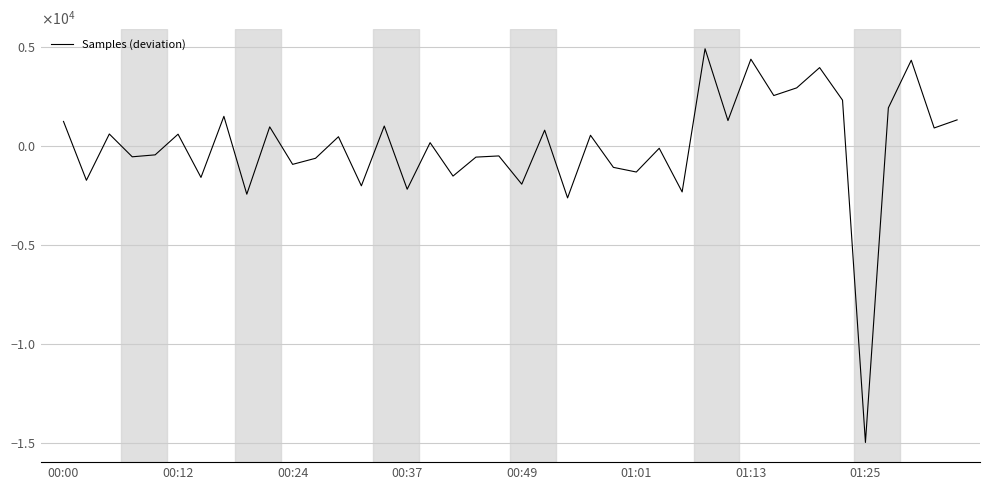

Is this an area chart (filled region under the line)?

No